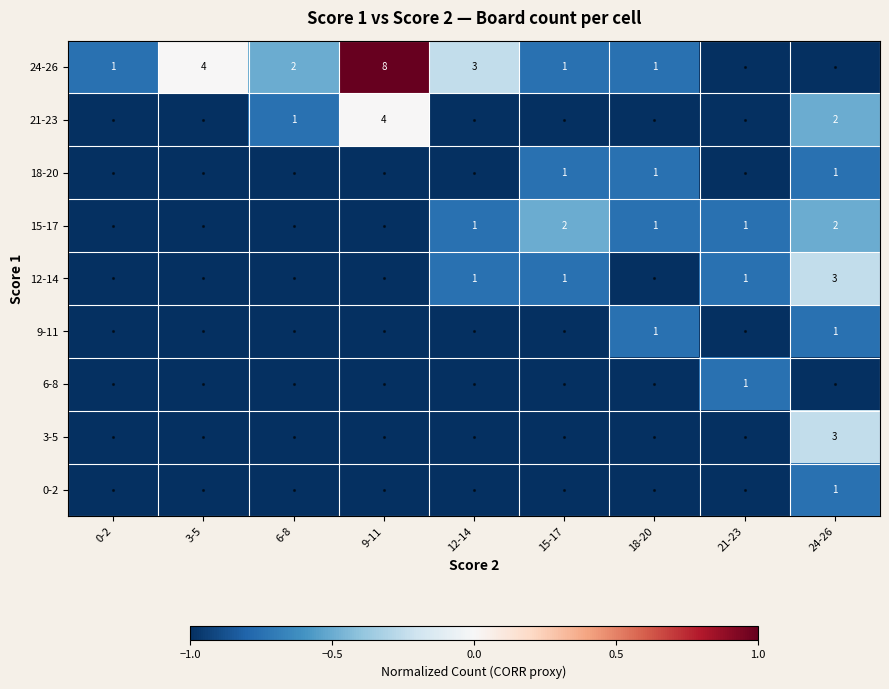

Which category has the highest value across all series?

9-11